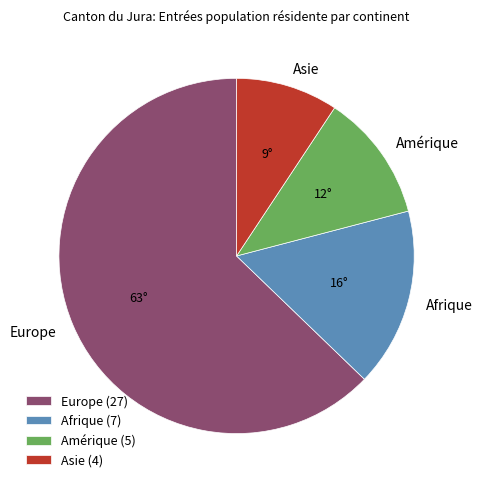

Does any single category account for the majority?

Yes